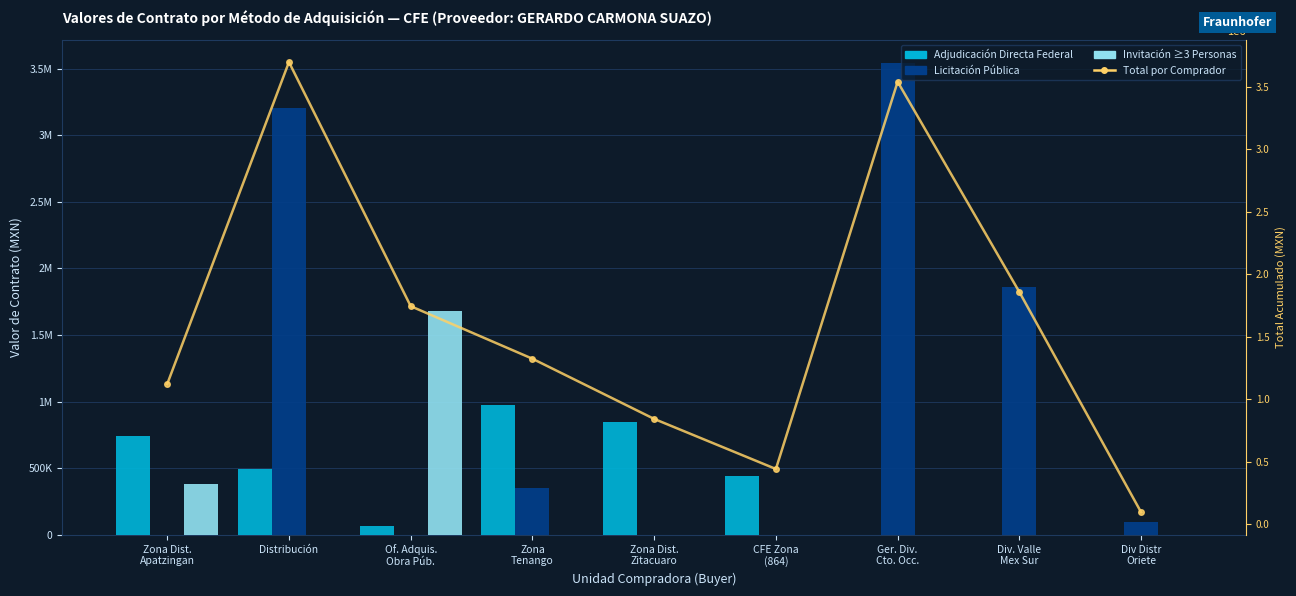

Which series has the largest total across all categories?

Total por Comprador